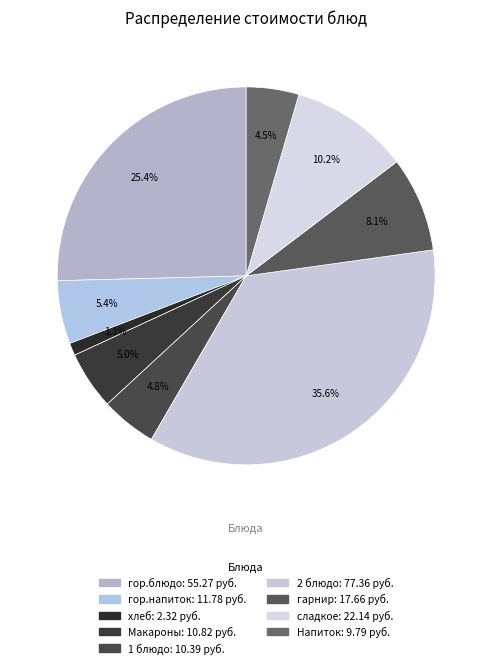

Count the number of slices in the pie.

9